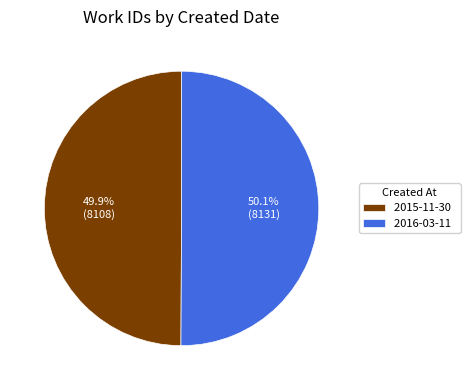

To the nearest percent, what percentage of the pie is 2015-11-30?

50%